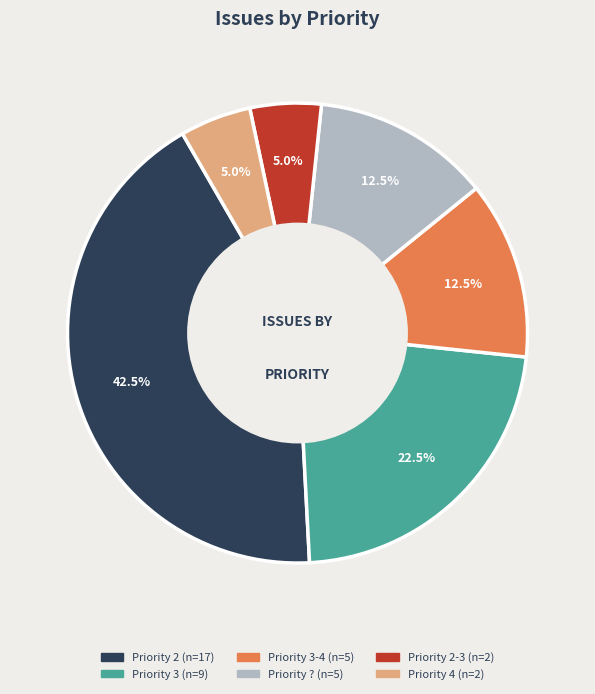

Is there a majority slice in this chart?

No